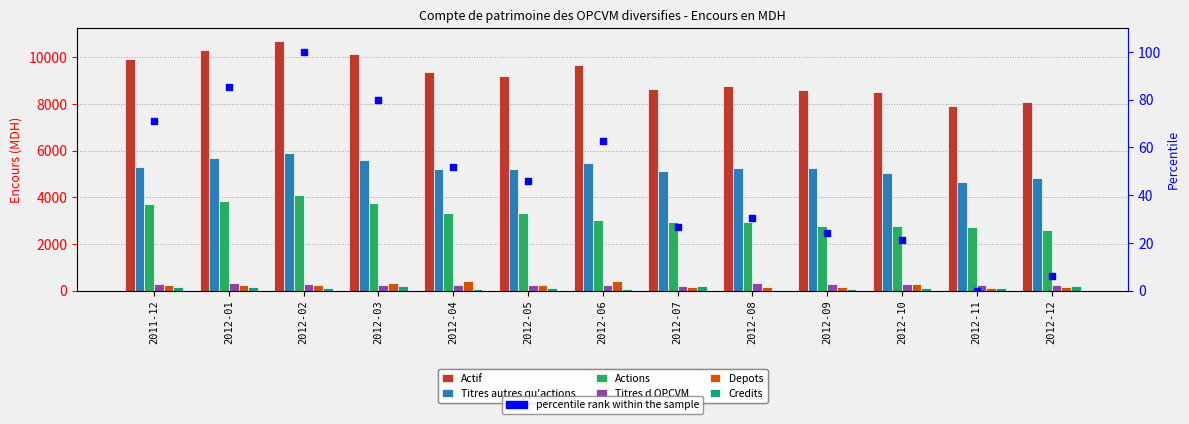

What is the total value across all series at 2012-01?

20575.7